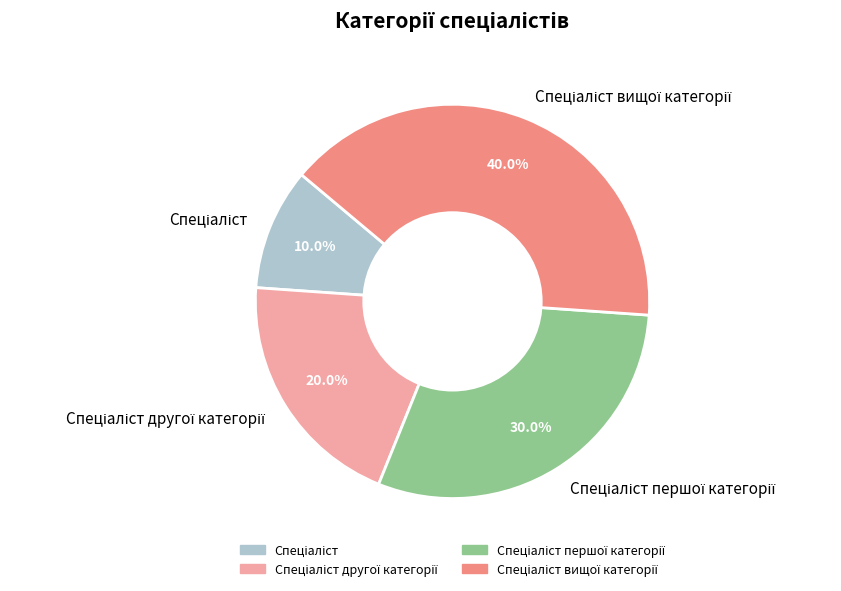

Approximately how many times larger is the value at Спеціаліст compared to Спеціаліст вищої категорії?

0.2